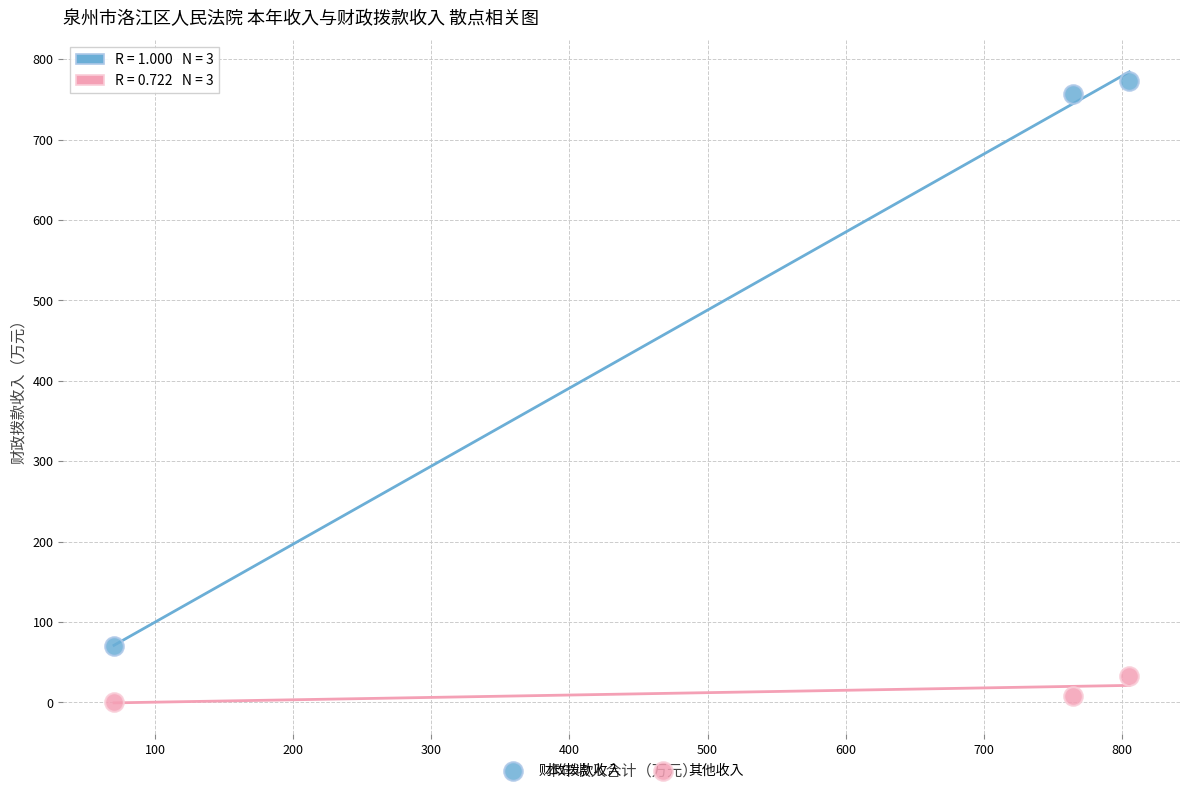

Across all data points, what is the range of X values (max minus min)?

735.0